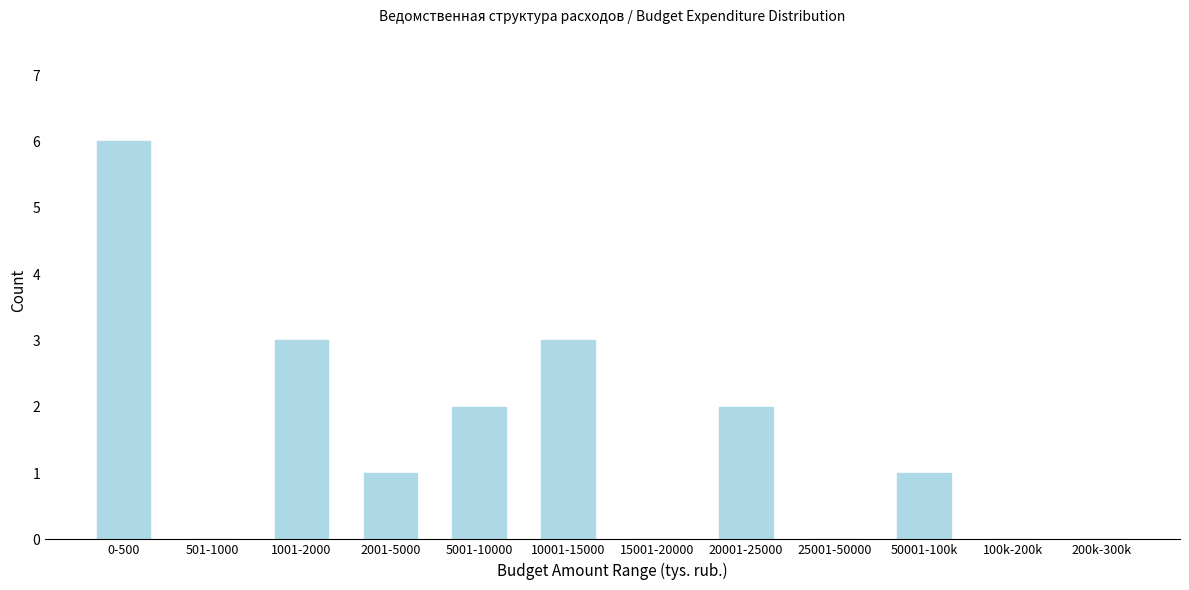

Reading left to right, transcribe all the data shown in this chart.

0-500=6	501-1000=0	1001-2000=3	2001-5000=1	5001-10000=2	10001-15000=3	15001-20000=0	20001-25000=2	25001-50000=0	50001-100k=1	100k-200k=0	200k-300k=0